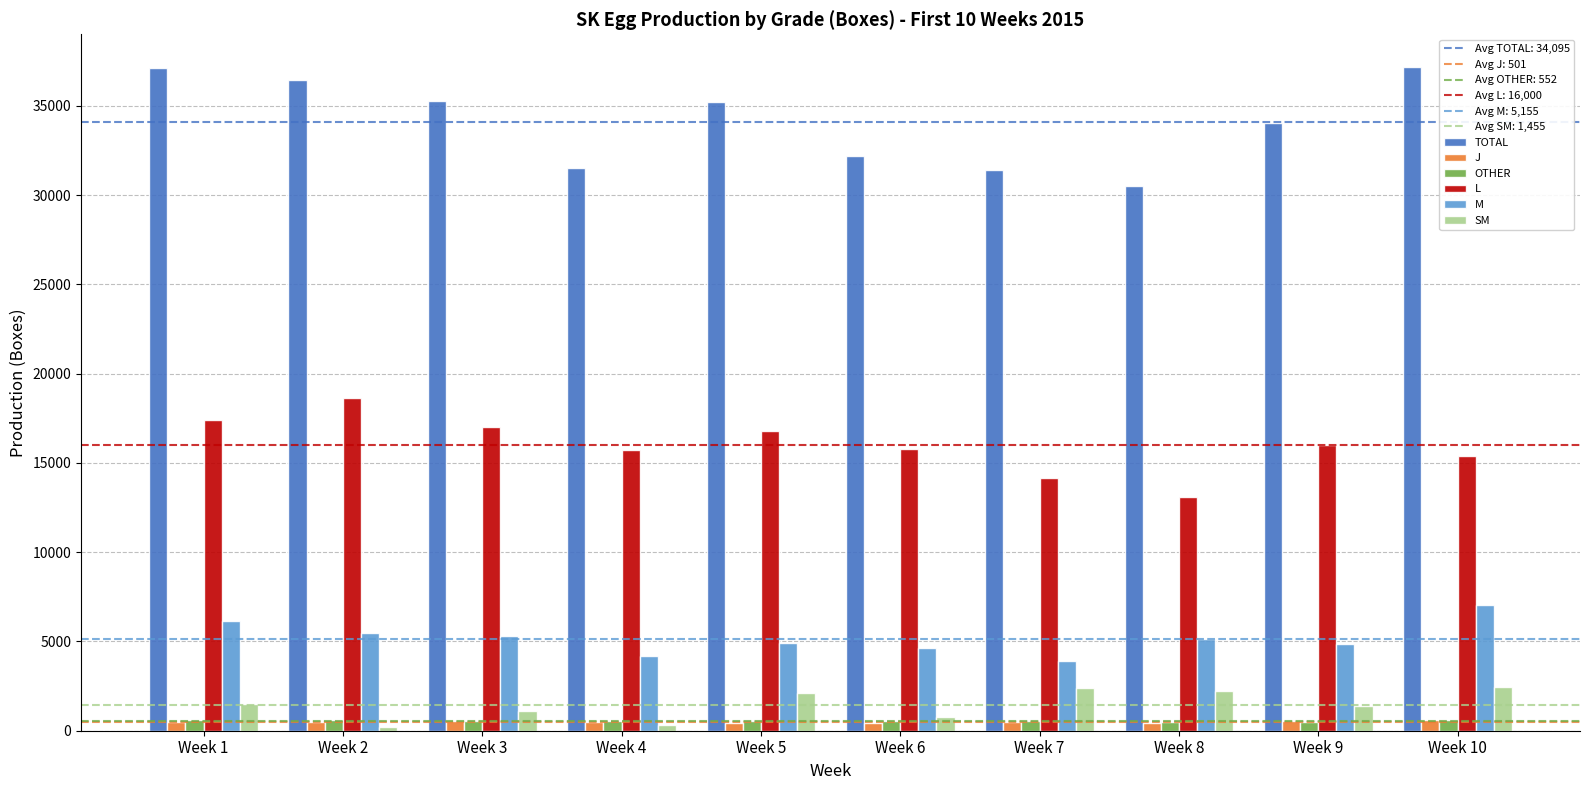

Between Week 5 and Week 8, which series saw the biggest shift?

TOTAL